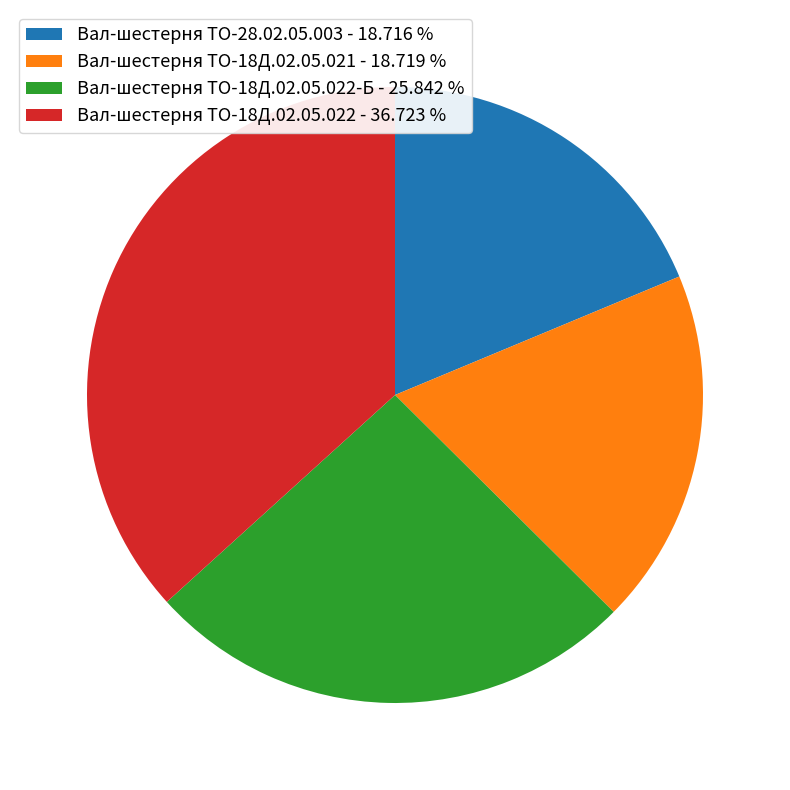

Combined, do Вал-шестерня ТО-28.02.05.003 - 18.716 % and Вал-шестерня ТО-18Д.02.05.021 - 18.719 % account for over 50%?

No